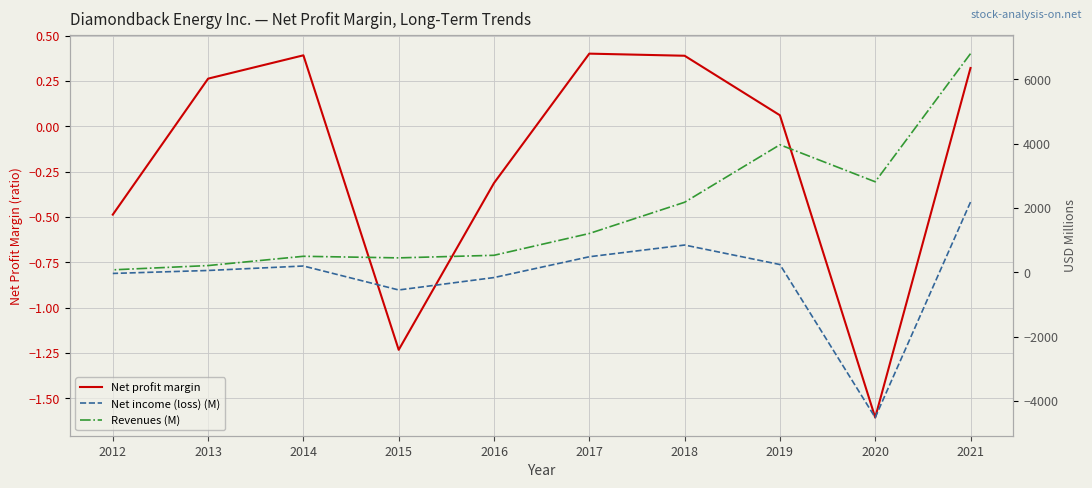

At how many categories does at least one series exceed -3430?

10